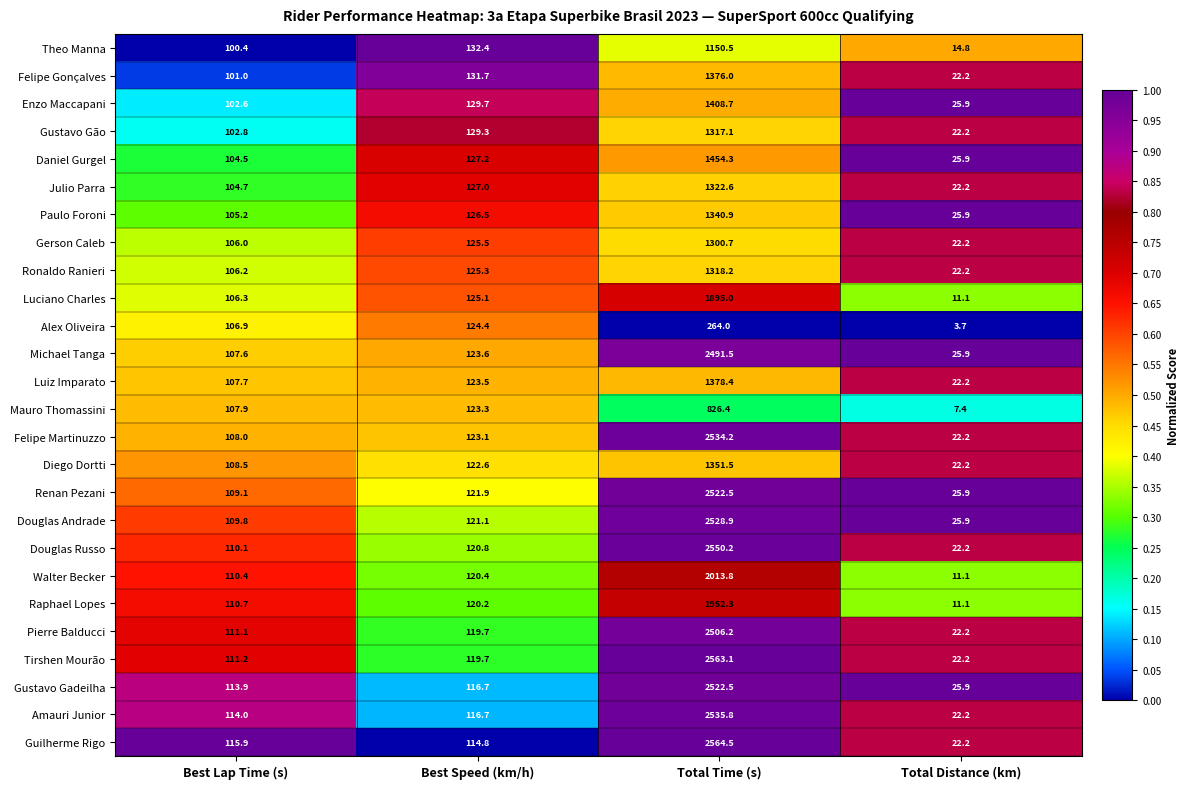

Where does the Mauro Thomassini series first go above 123?

Best Speed (km/h)